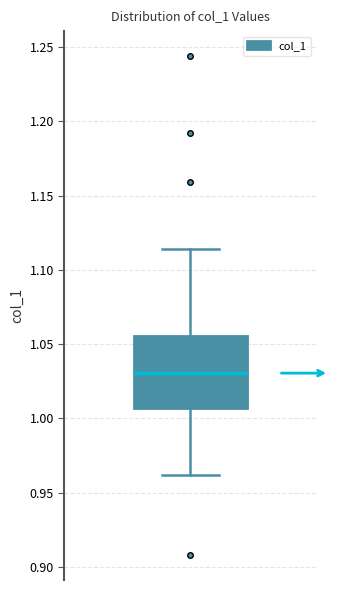

Read this box plot against the y-axis: the position of the median line, the range covered by the box, and the ends of both whiskers. The values are not printed on the chart, so give them approximately, as read against the axis.

median 1.030, box 1.005 to 1.055, whiskers 0.960 to 1.115